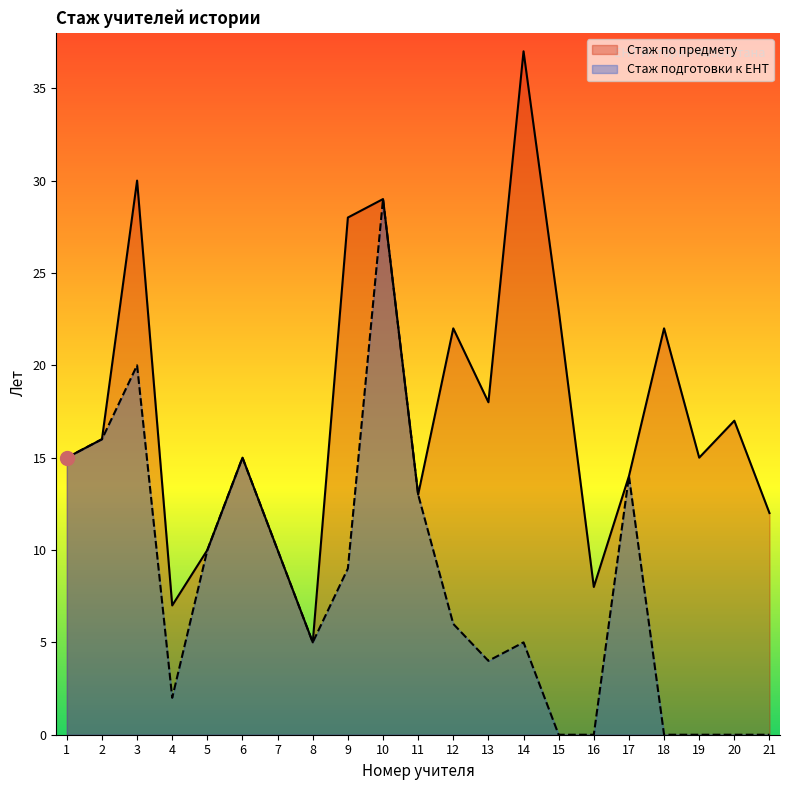

Which series has the largest total across all categories?

Стаж по предмету